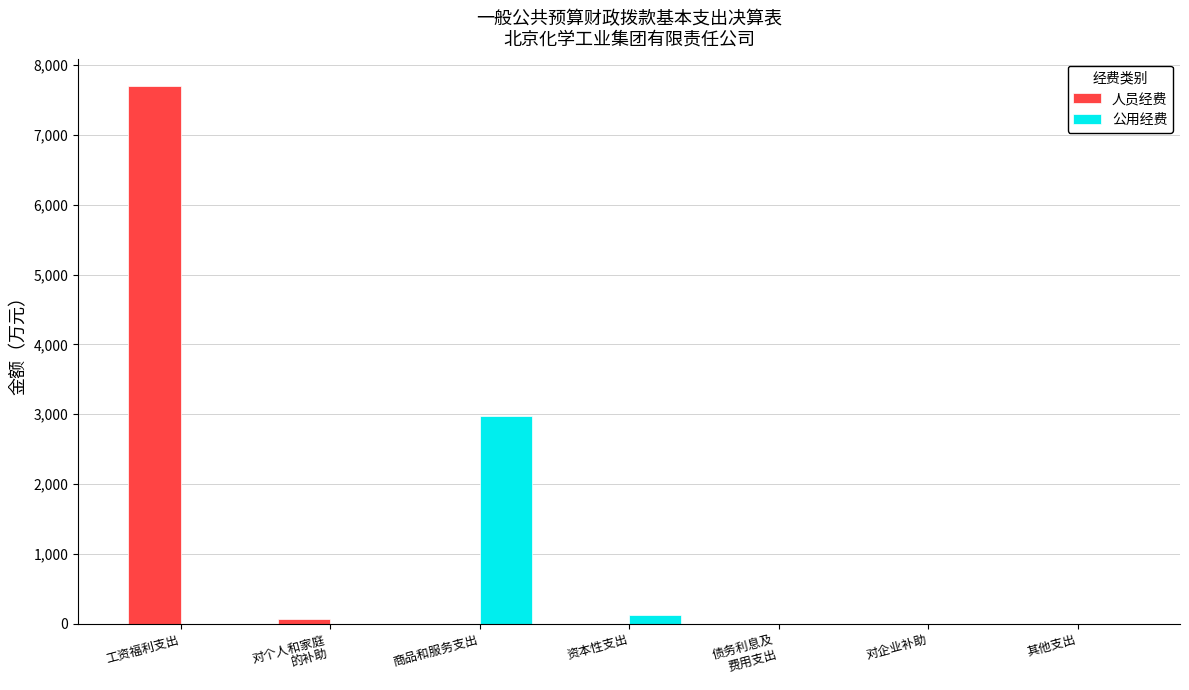

What is the greatest value displayed?

7705.3